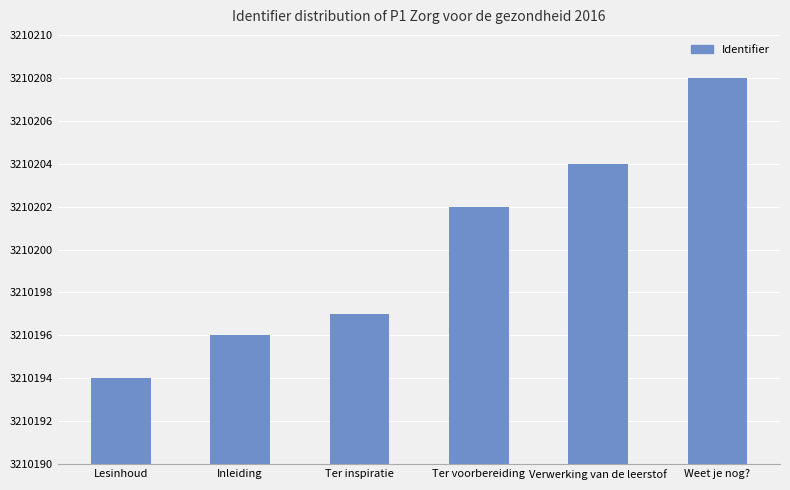

What is the label of the 4th bar from the left?

Ter voorbereiding